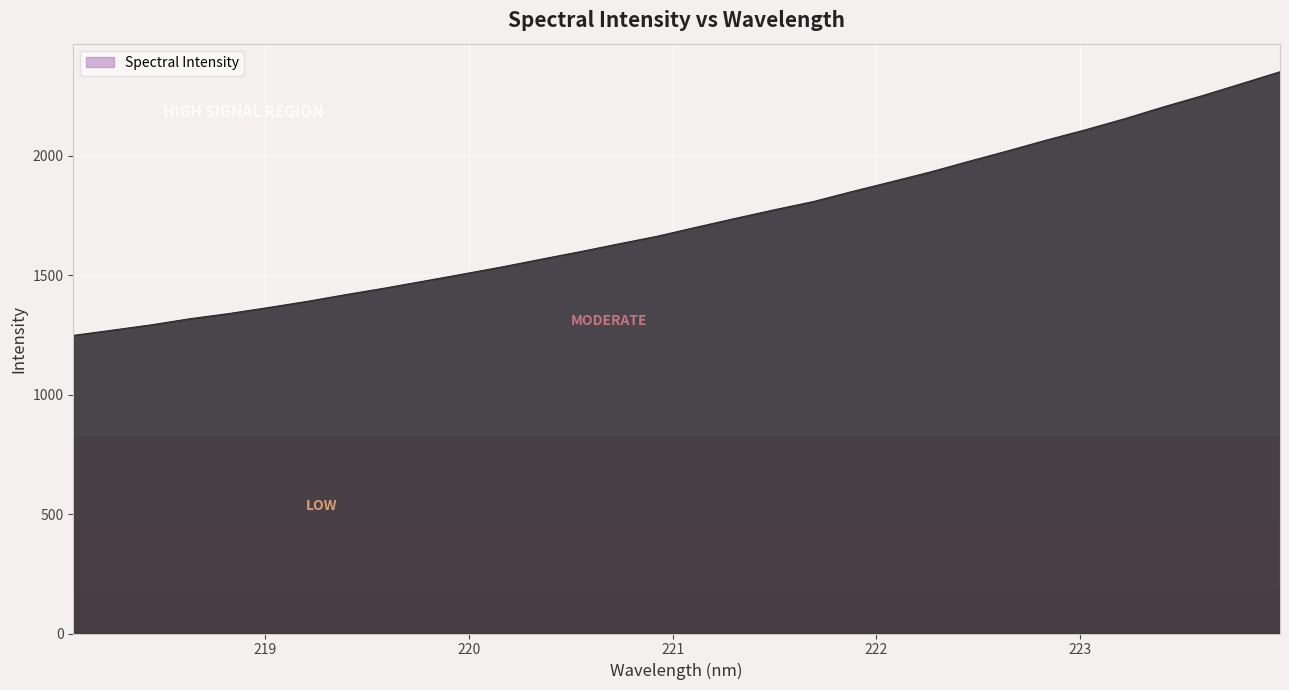

What is the greatest value displayed?

2351.7